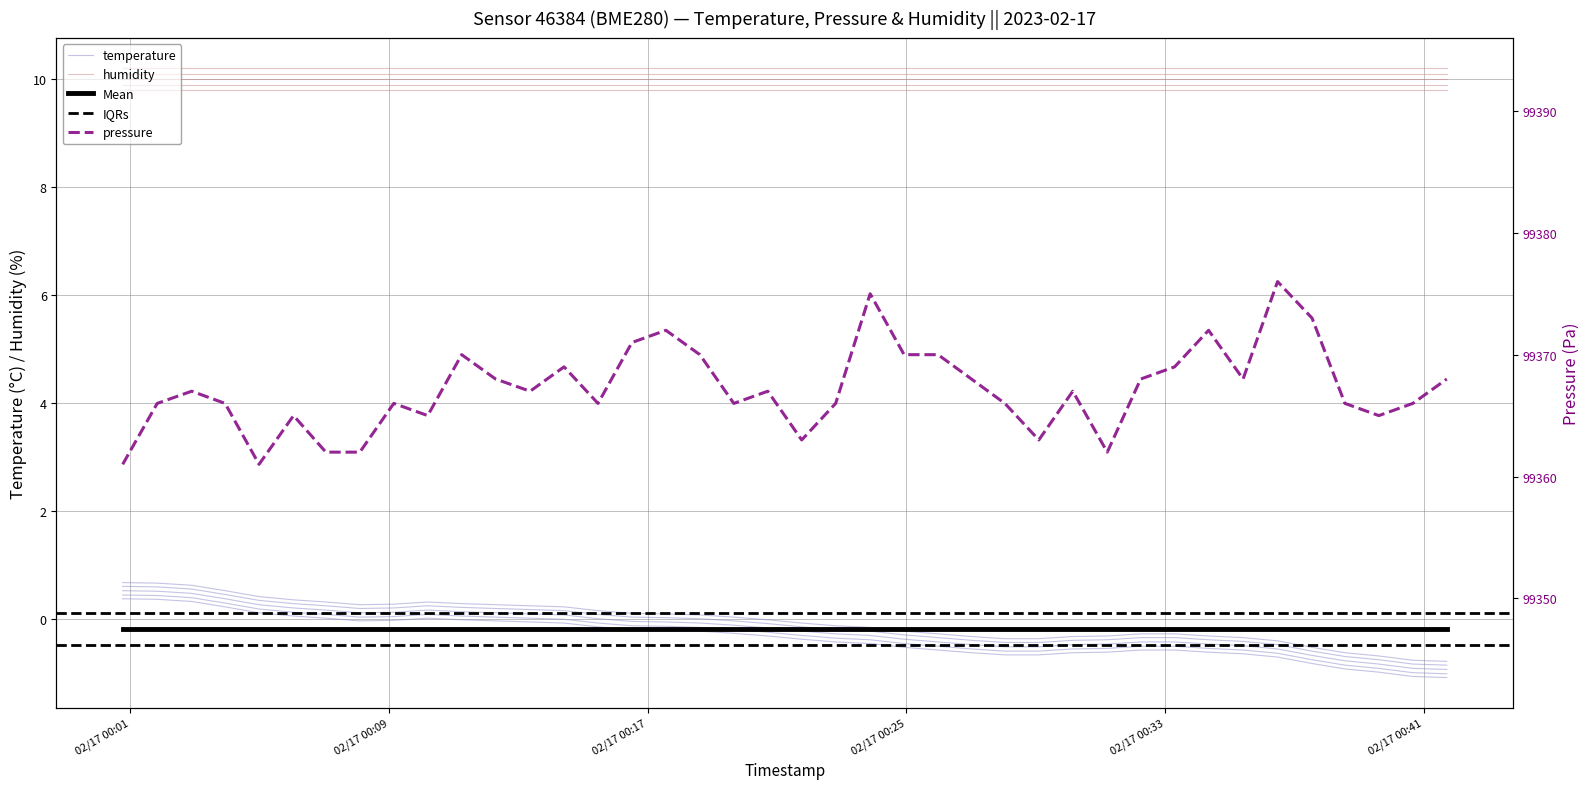

Which series has the largest range (max minus min)?

pressure